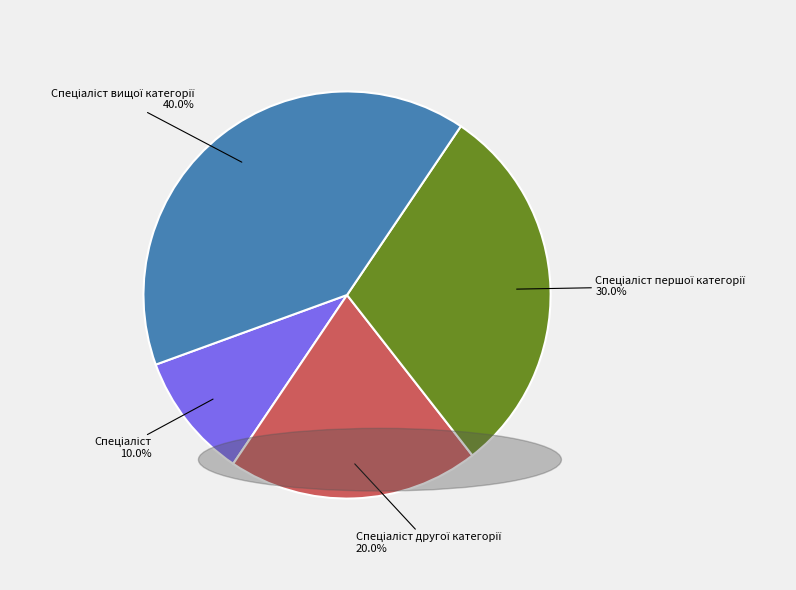

Is there a majority slice in this chart?

No